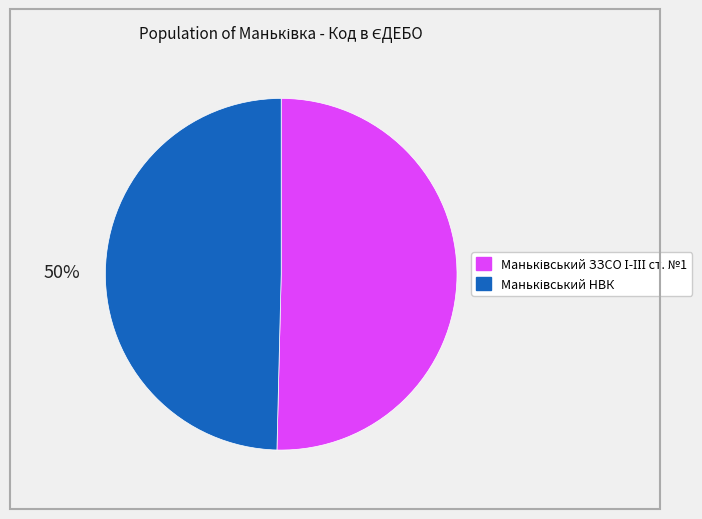

To the nearest percent, what is the average slice percentage?

50%